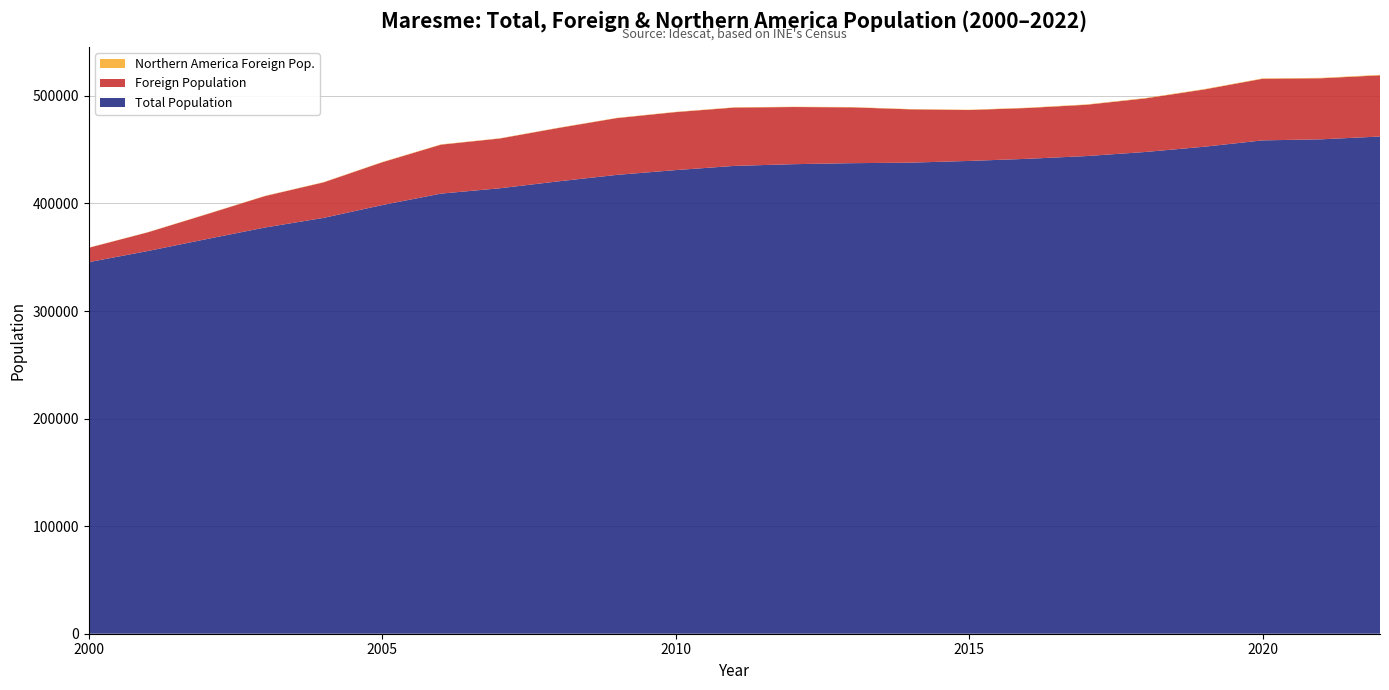

Reading left to right, transcribe all the data shown in this chart.

Total Population: 345423	355714	366782	377608	386573	398502	409125	414081	420521	426565	430997	434897	436487	437431	437919	439512	441505	444046	447824	452690	458626	459625	462213
Foreign Population: 13370	17330	23007	29209	33006	39767	45514	46259	49614	52783	53902	54224	53137	51904	49554	47317	47228	47682	49792	53210	57269	56737	56897
Northern America Foreign Pop.: 153	177	206	233	245	290	297	239	256	268	278	286	277	284	284	309	330	351	376	379	382	400	464